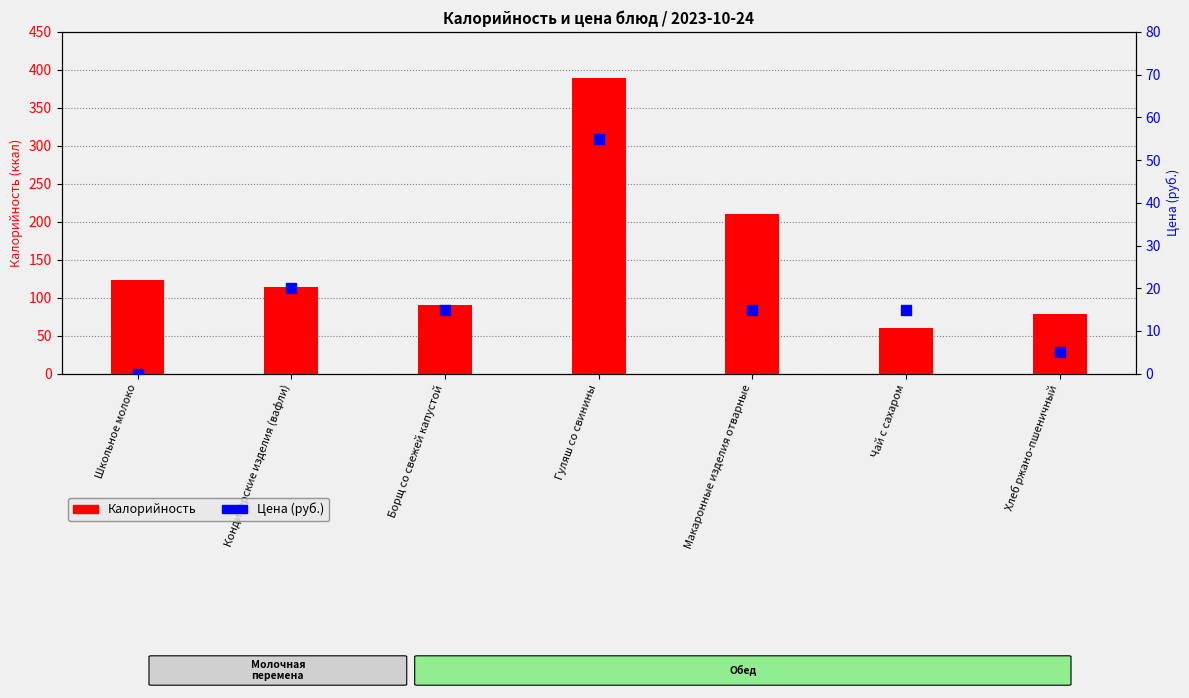

Which series reaches the minimum Y coordinate?

Цена (руб.)